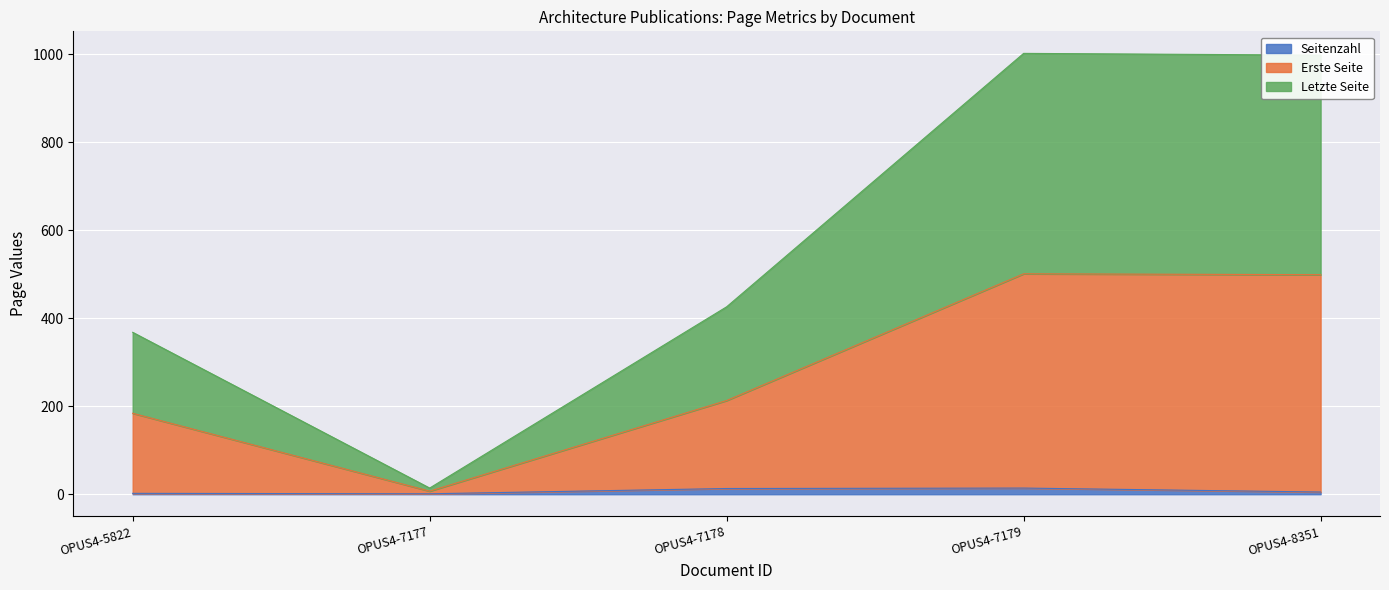

At OPUS4-5822, list the series in order from largest to smallest.

Letzte Seite, Erste Seite, Seitenzahl